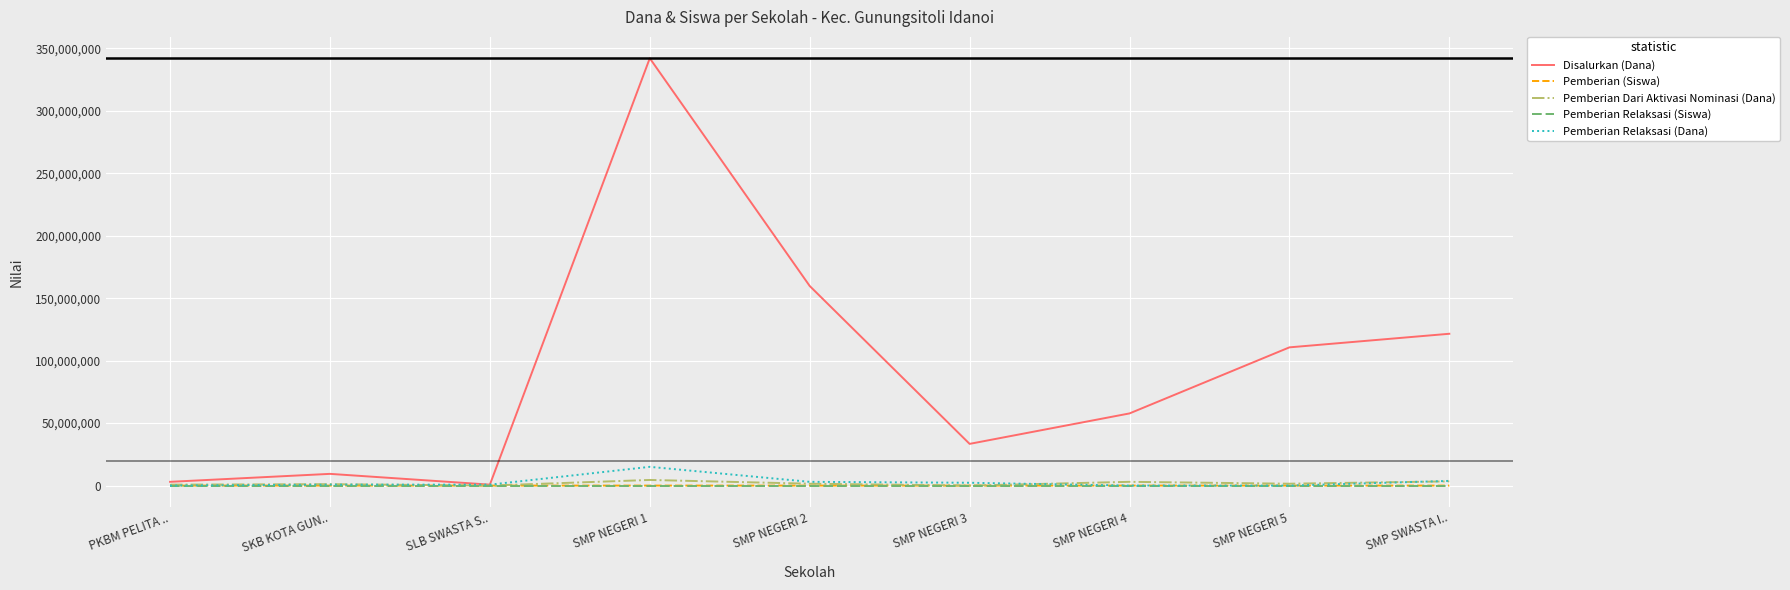

In Pemberian Dari Aktivasi Nominasi (Dana), how many points are higher than both neighbors (excluding endpoints)?

3